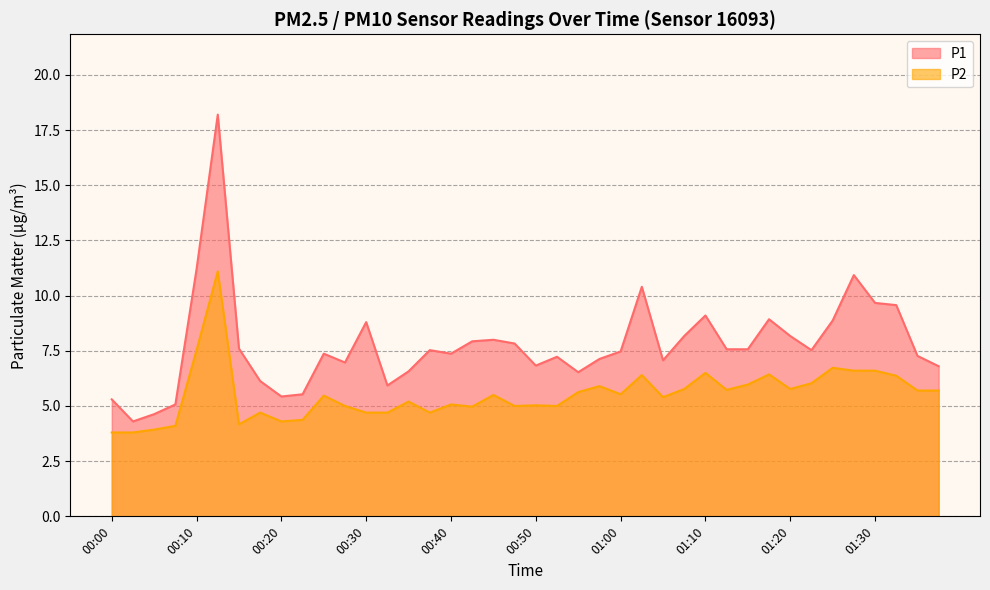

True or false: P2 has a value of 5.5 at 01:00.

True